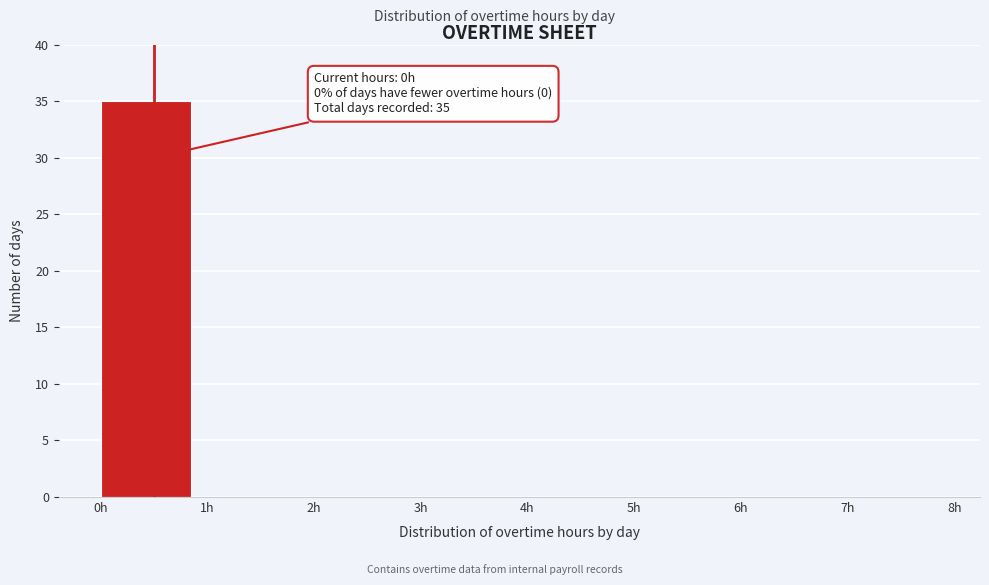

Which range on the x-axis has the tallest bar?

0 to 1